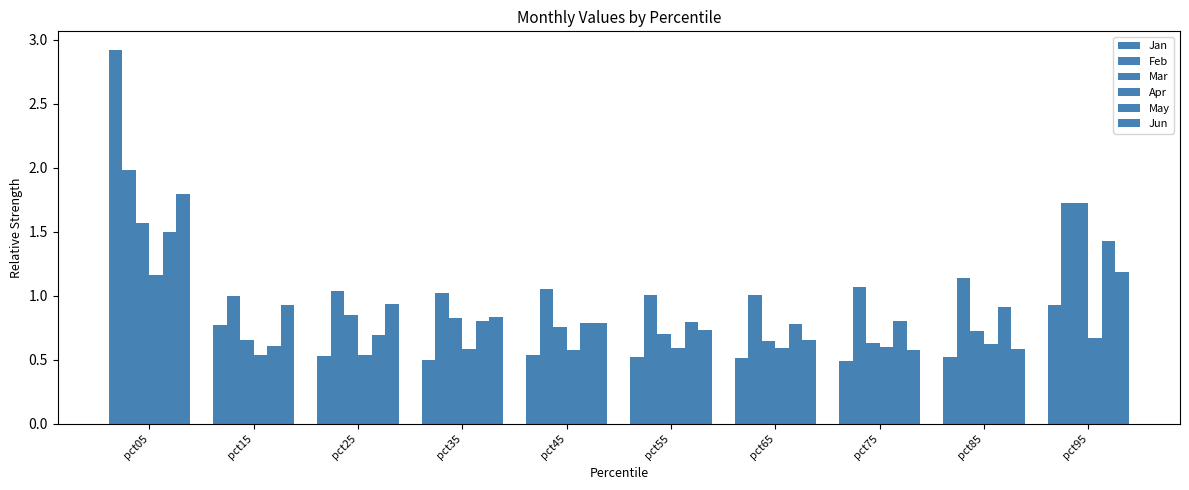

How many data points does each series have?

10